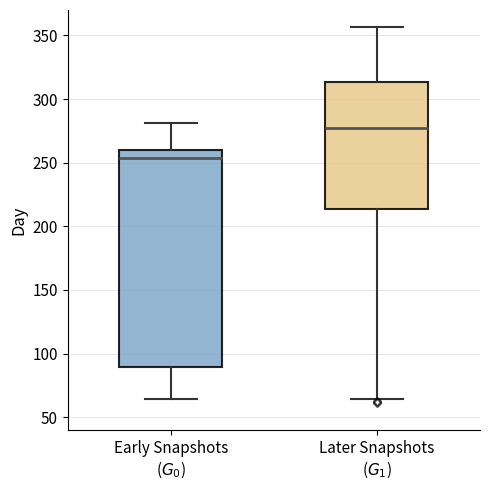

Reading left to right, read every box against the y-axis: the position of its median line, the range the box covers, and the ends of its whiskers. The values are not printed on the chart, so give them approximately, as read against the axis.

Early Snapshots ($G_0$): median 255, box 90 to 260, whiskers 65 to 280
Later Snapshots ($G_1$): median 280, box 215 to 315, whiskers 65 to 355